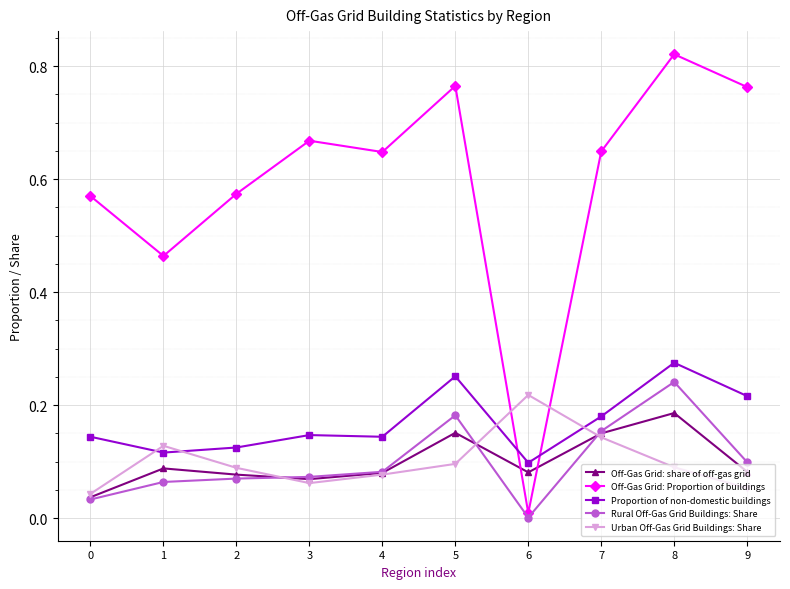

Between which two adjacent categories do Off-Gas Grid: Proportion of buildings and Off-Gas Grid: share of off-gas grid first intersect?

5 and 6